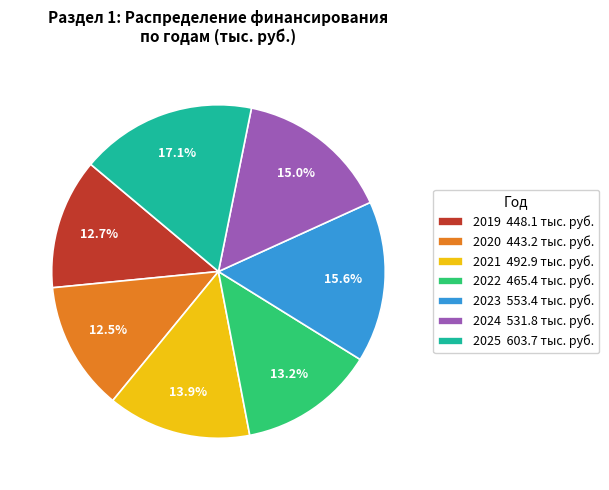

How many slices are in this pie chart?

7